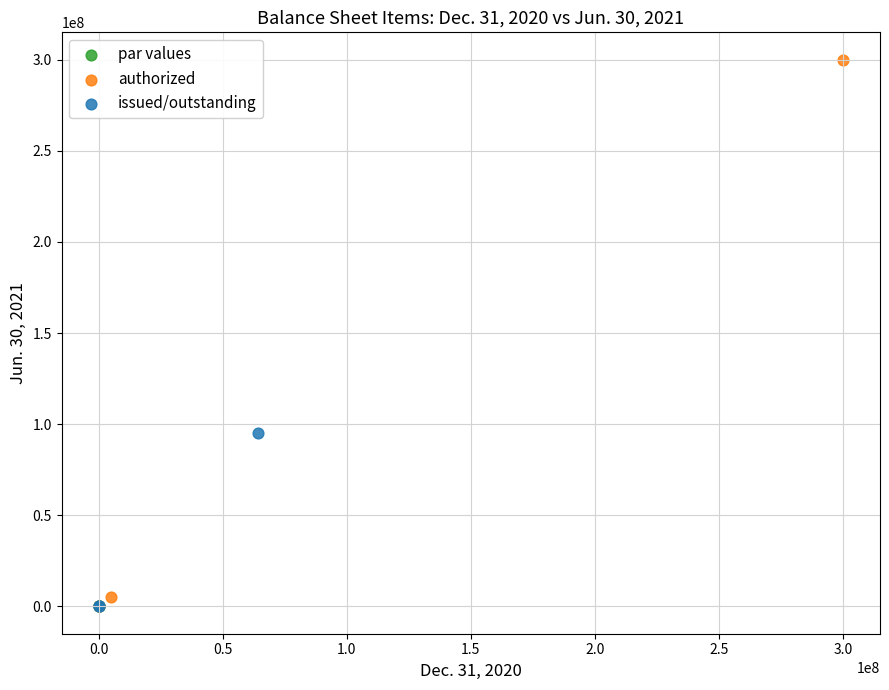

Which series reaches the maximum Y coordinate?

authorized